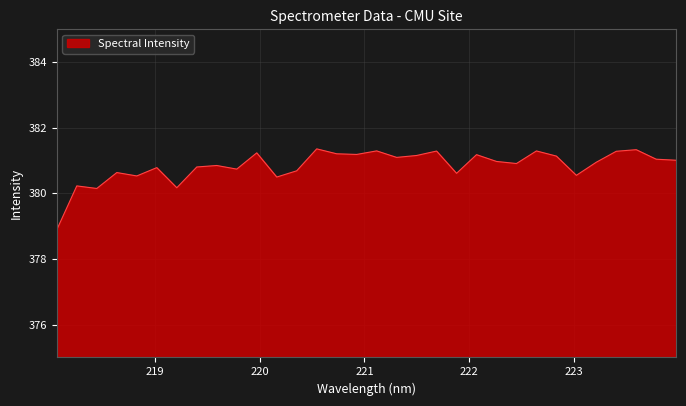

How many values exceed 380?

31